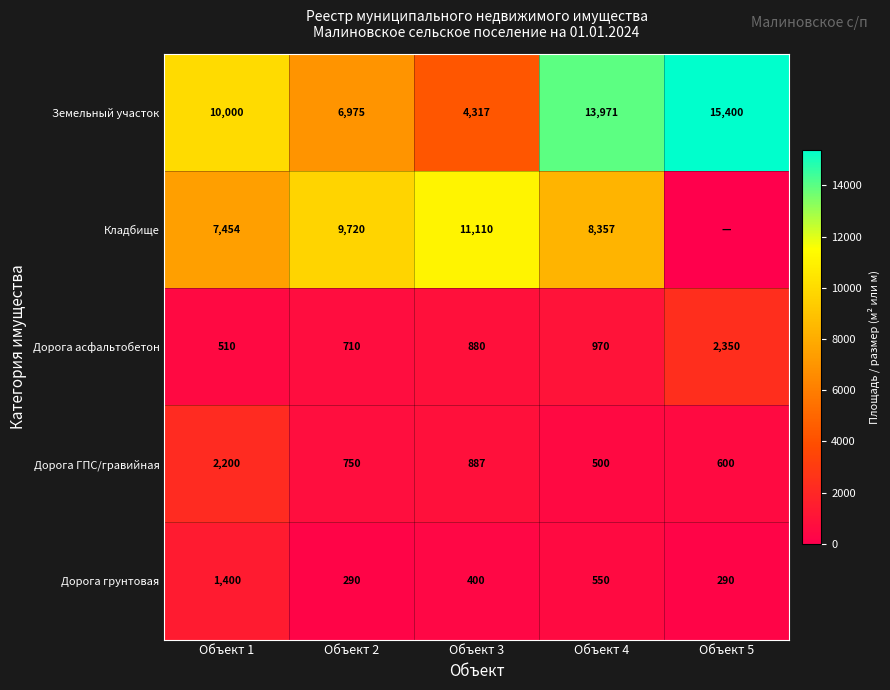

Between Объект 1 and Объект 3, which series saw the biggest shift?

Земельный участок